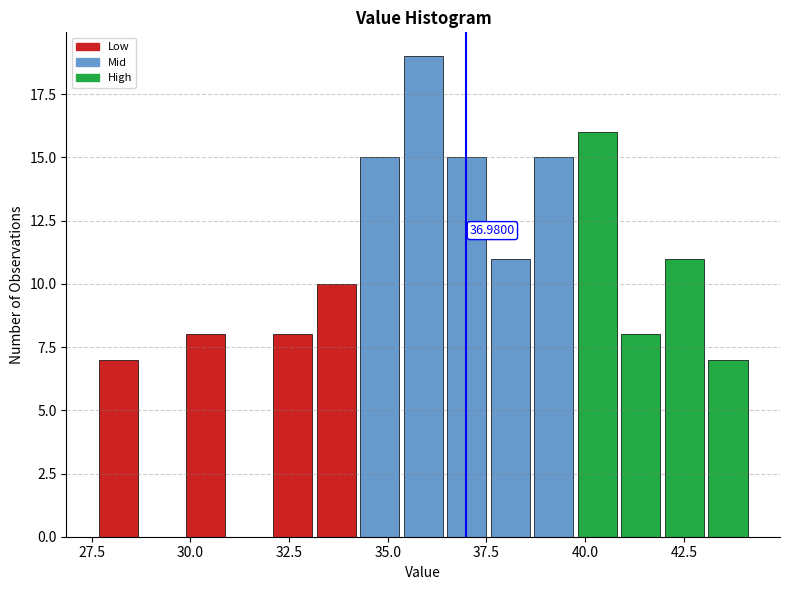

Read against the x-axis, roughly where is the centre of the tallest bar?

36.0